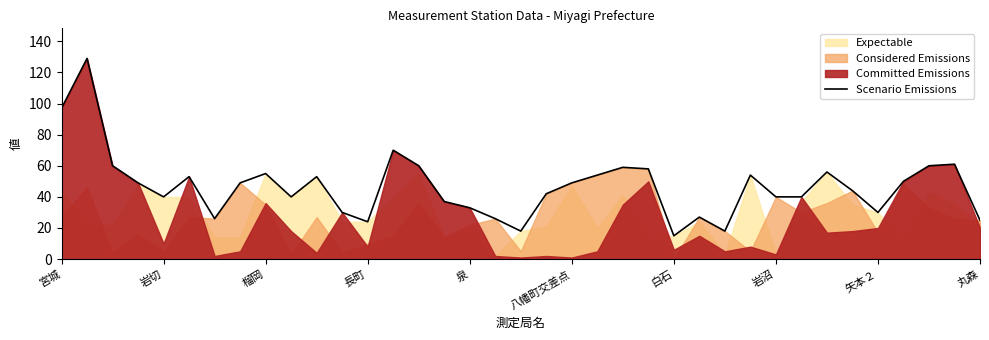

The value at 15 is 55. True or false?

False